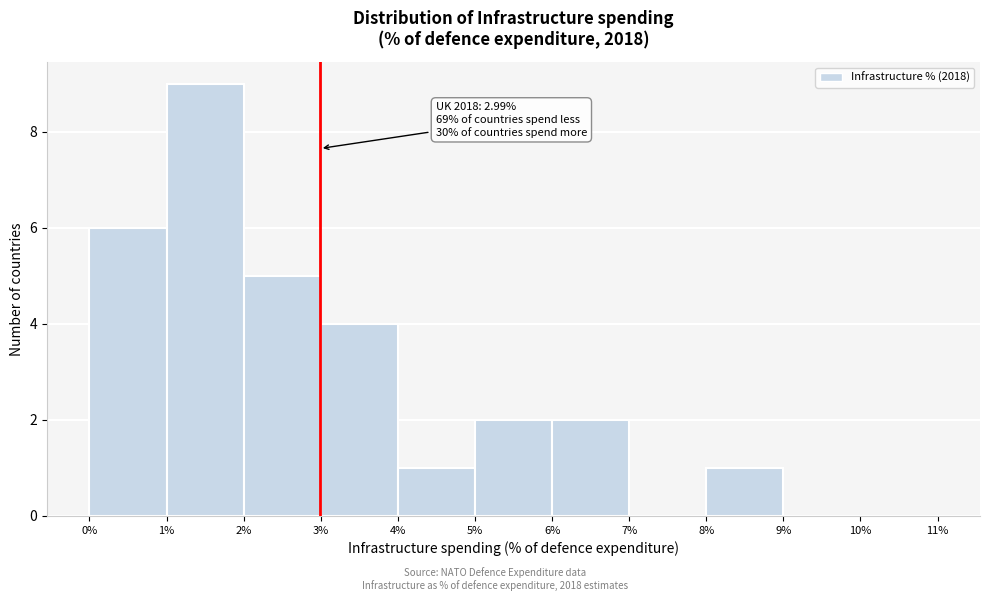

Over which range of the x-axis is the bar tallest?

1% to 2%